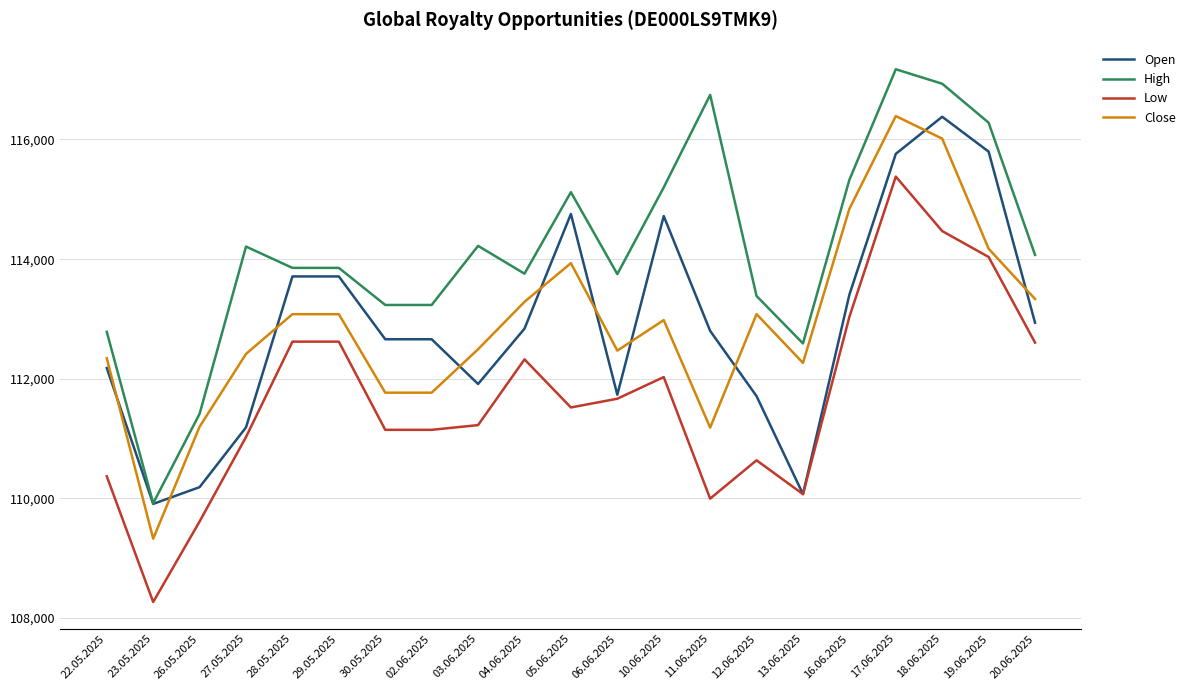

True or false: Low and Close cross at least once.

False